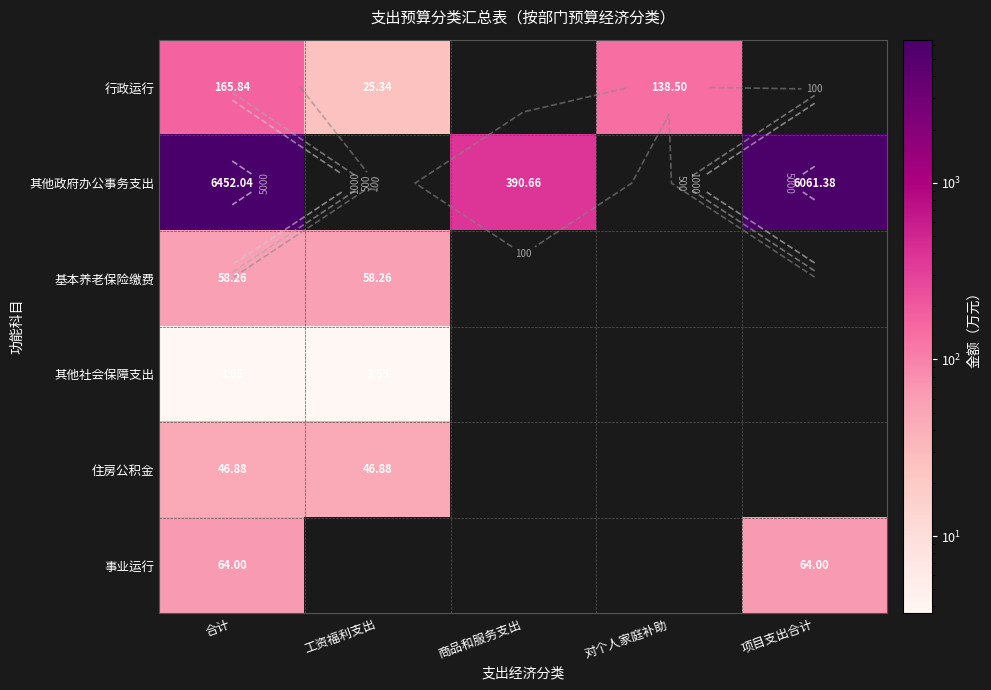

Which series has the largest range (max minus min)?

其他政府办公事务支出